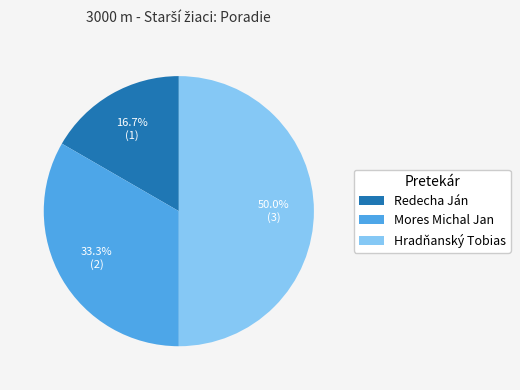

Which category has the smallest portion of the pie?

Redecha Ján